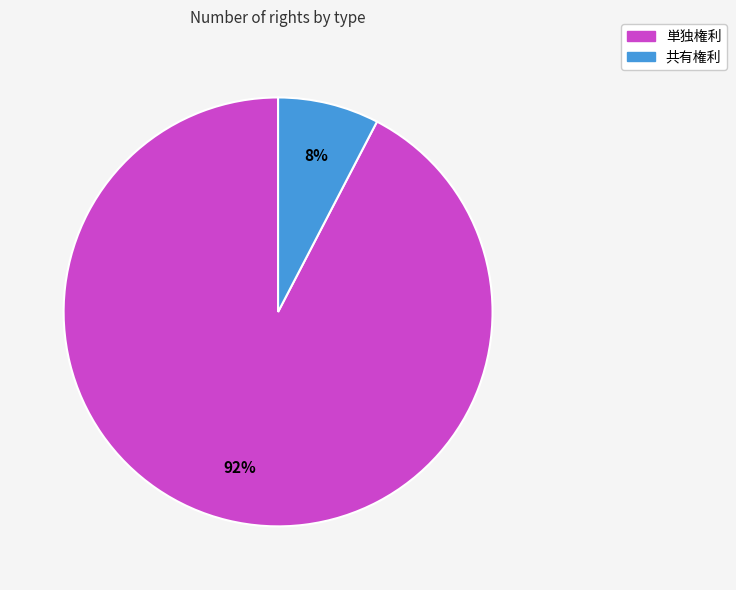

How many segments does this pie chart have?

2